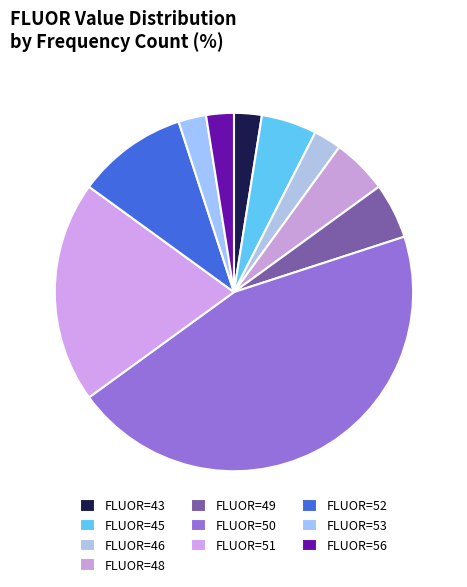

How many segments does this pie chart have?

10